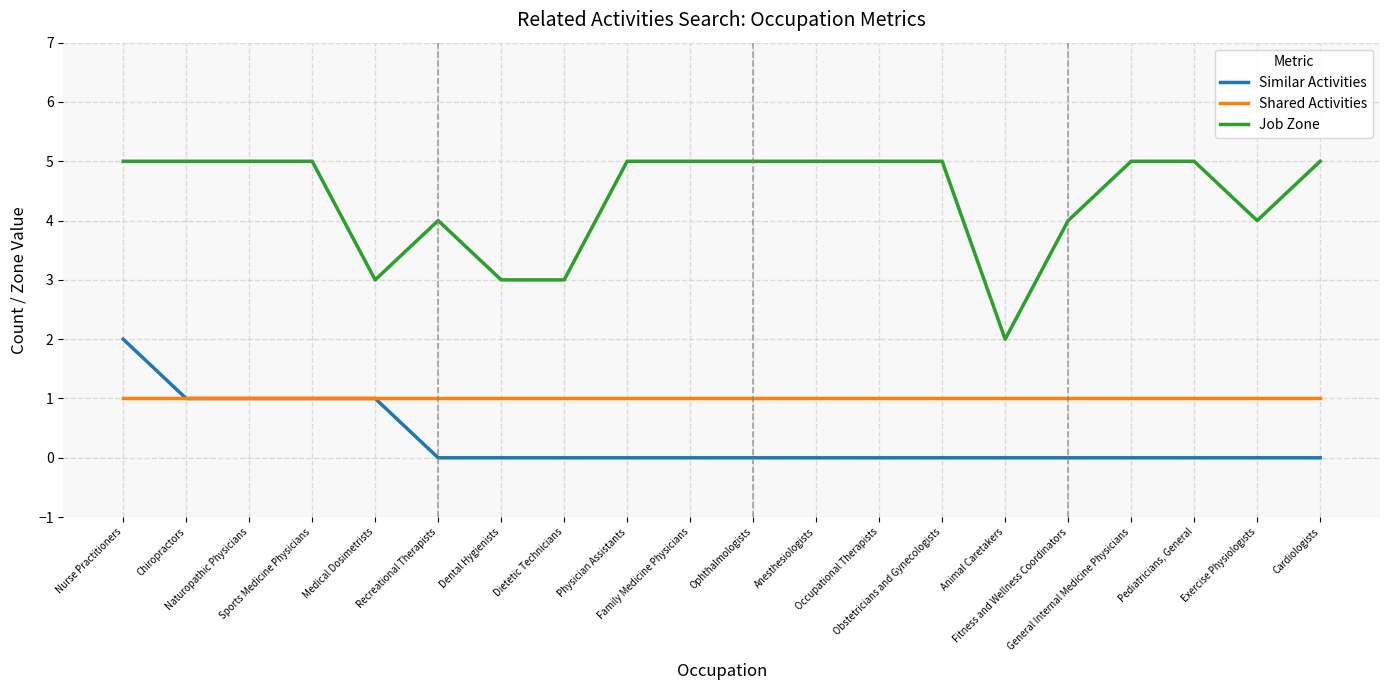

True or false: Shared Activities and Job Zone intersect in this chart.

False